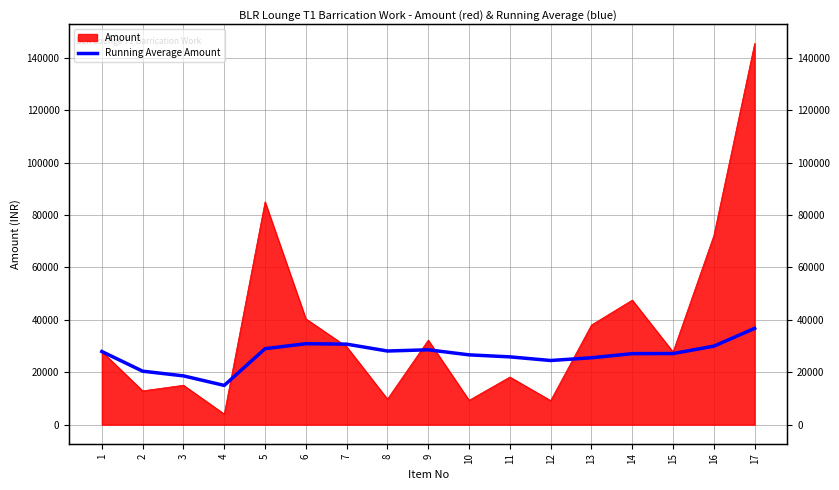

Reading left to right, what are all the values shown in this chart?

27900.0	20400.0	18613.3	14972.5	28978.0	30877.5	30716.4	28095.6	28557.2	26631.5	25863.1	24474.3	25516.2	27088.2	27130.5	29945.0	36738.2